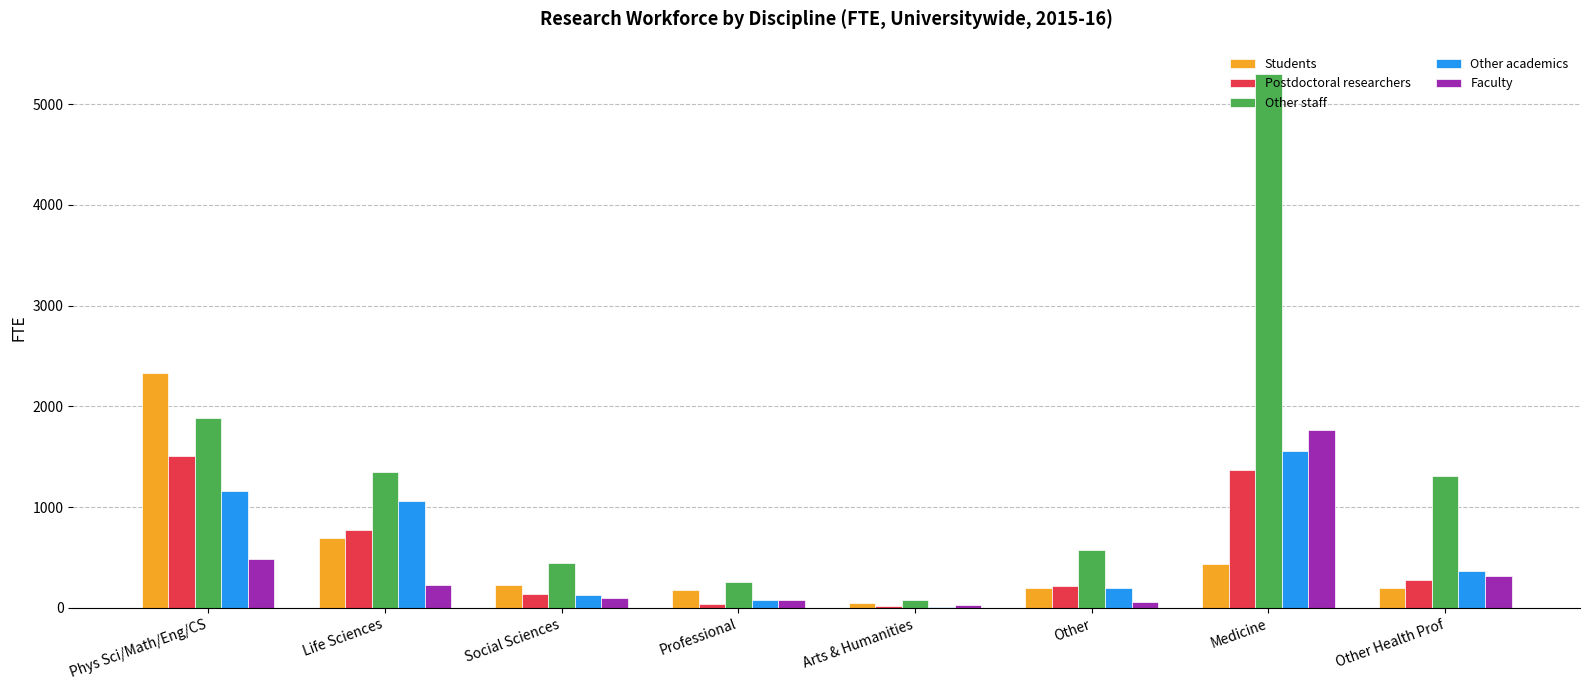

What is the approximate value of Students at Life Sciences?

698.1